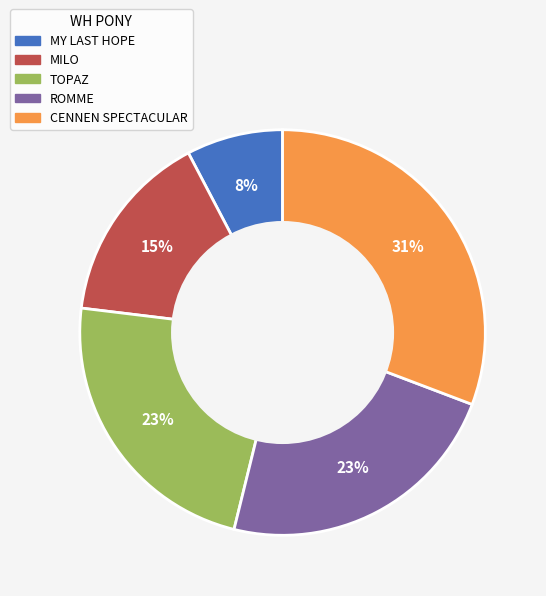

To the nearest percent, what portion does CENNEN SPECTACULAR represent?

31%